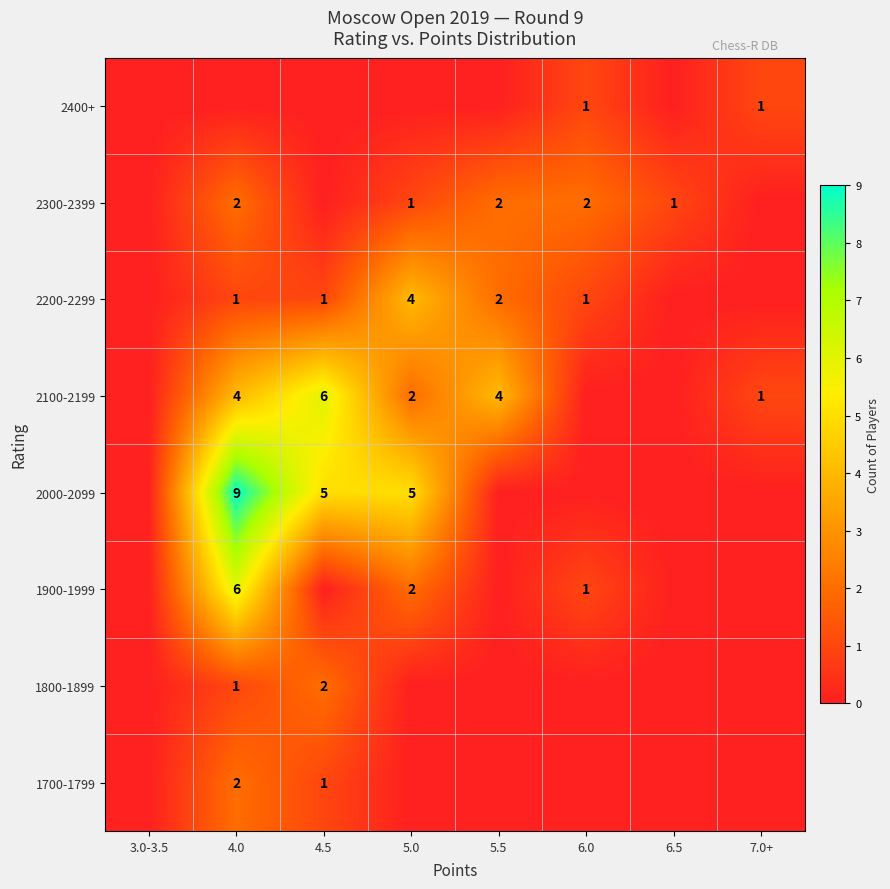

What is the difference between the 2000-2099 values at 5.0 and 4.0?

4